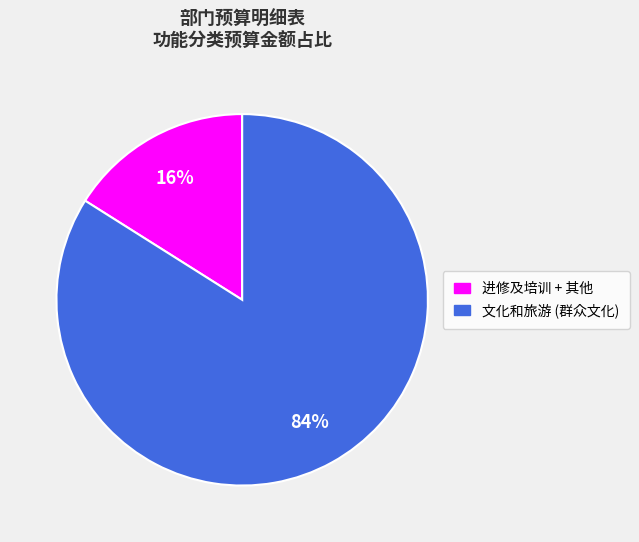

To the nearest percent, what is the average slice percentage?

50%